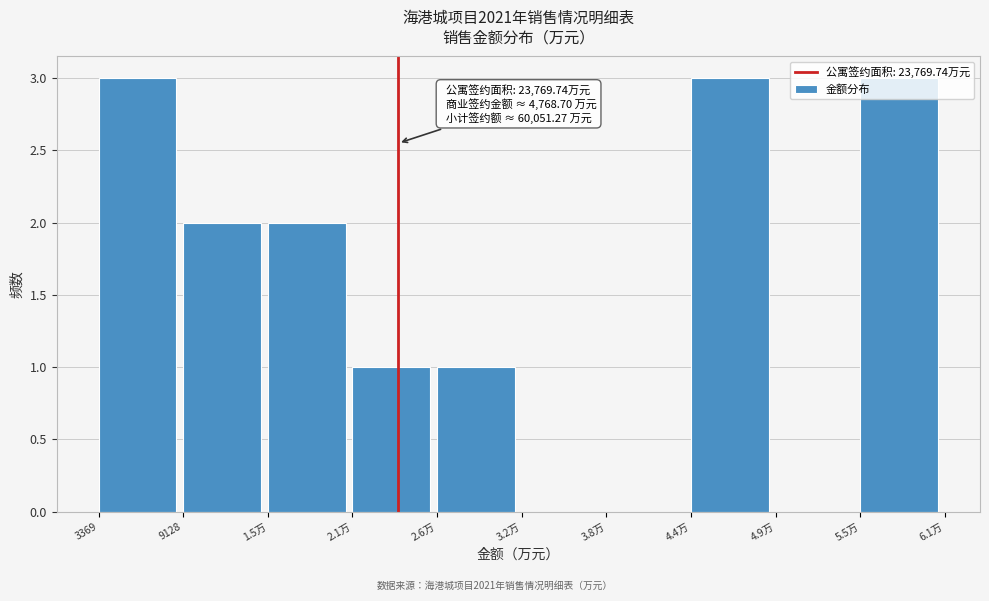

What is the maximum value shown in the chart?

3